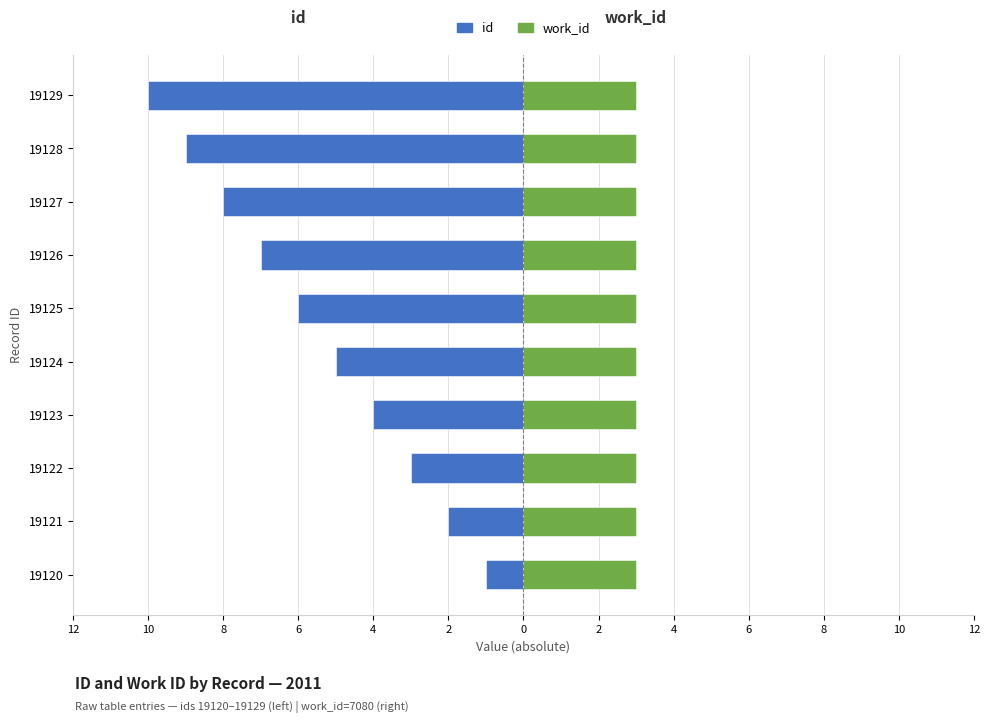

The value of id at 19126 is -7.0. True or false?

True